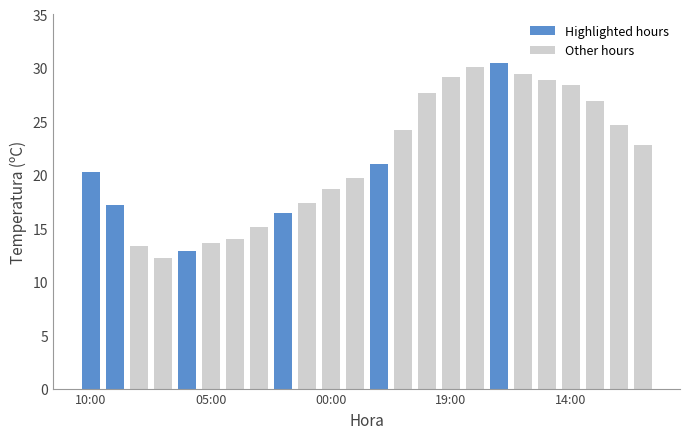

What is the minimum value shown in the chart?

12.2